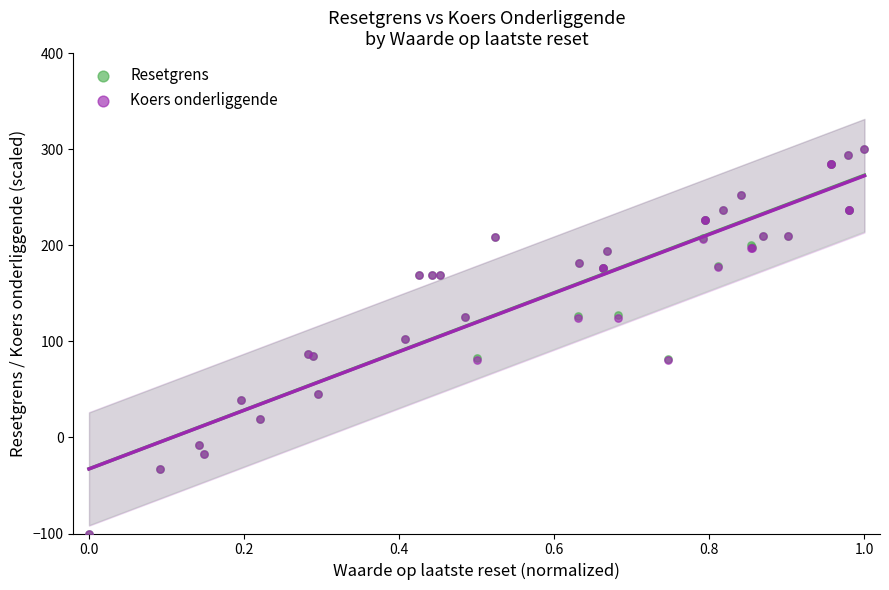

What are all the series names shown in the legend?

Resetgrens, Koers onderliggende